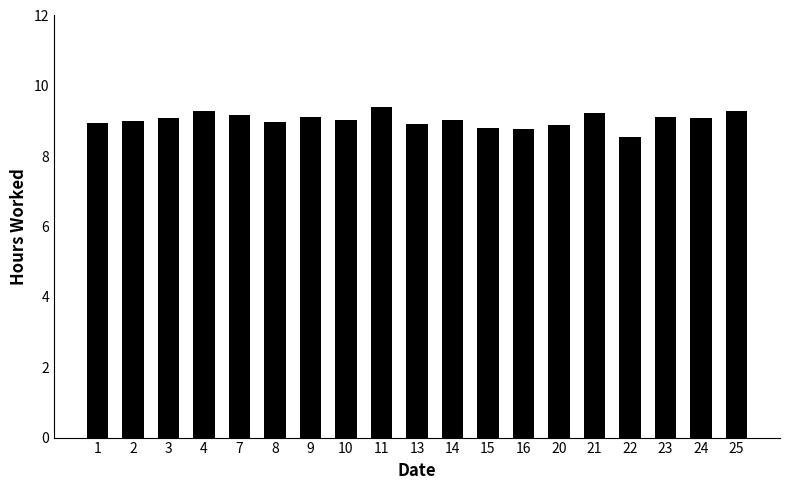

Which has a higher value, 24 or 15?

24